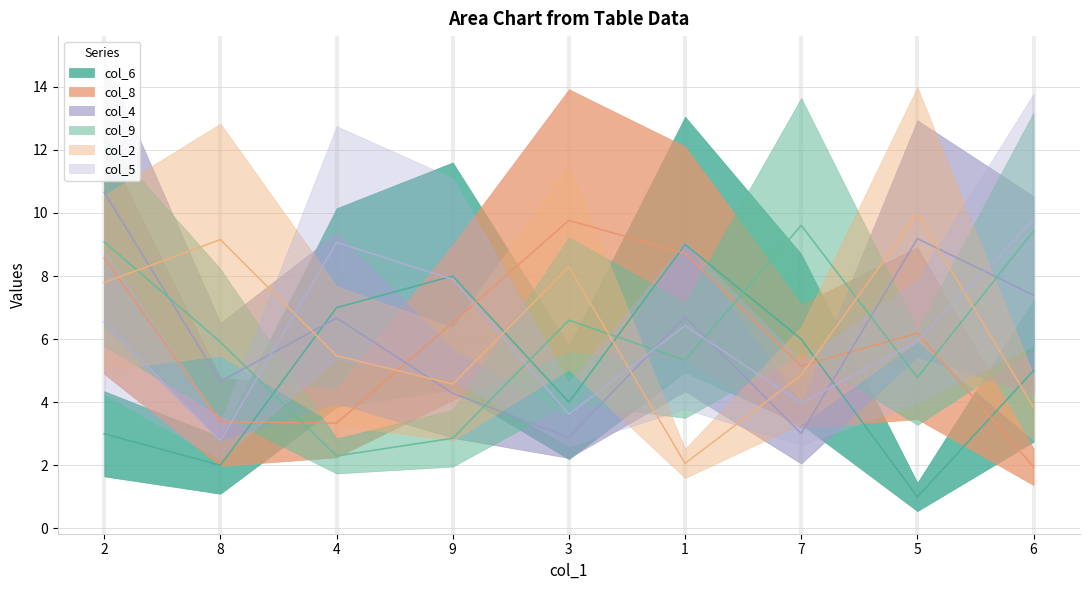

How many series are shown in this chart?

6